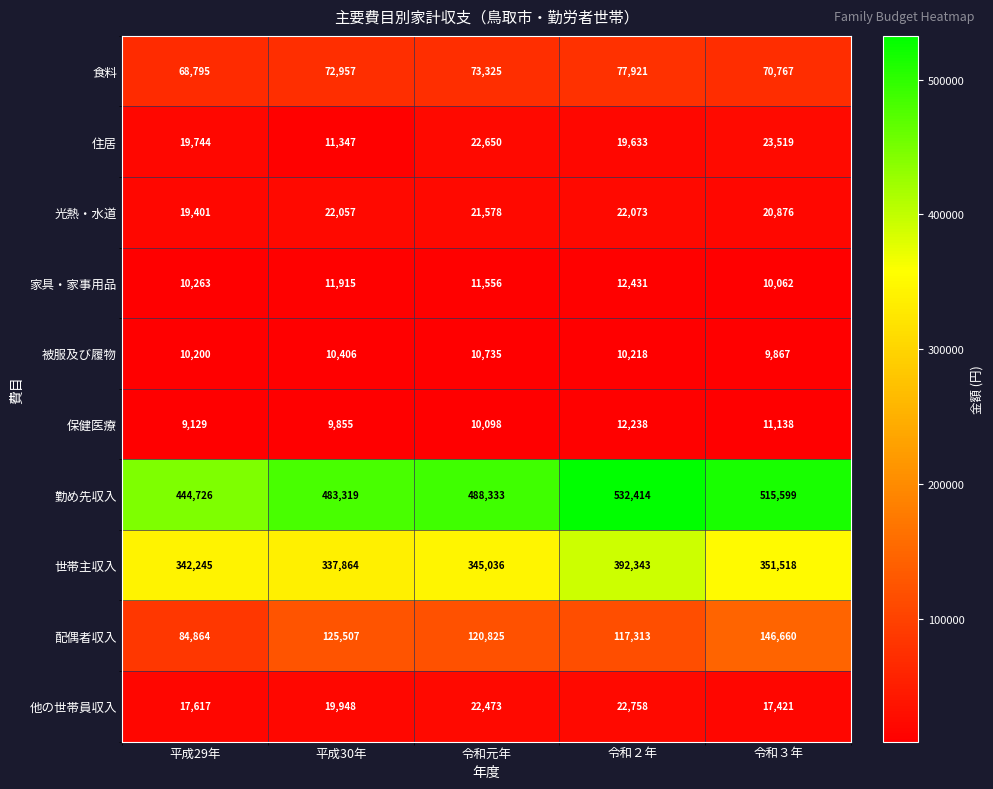

What is the minimum value shown in the chart?

9129